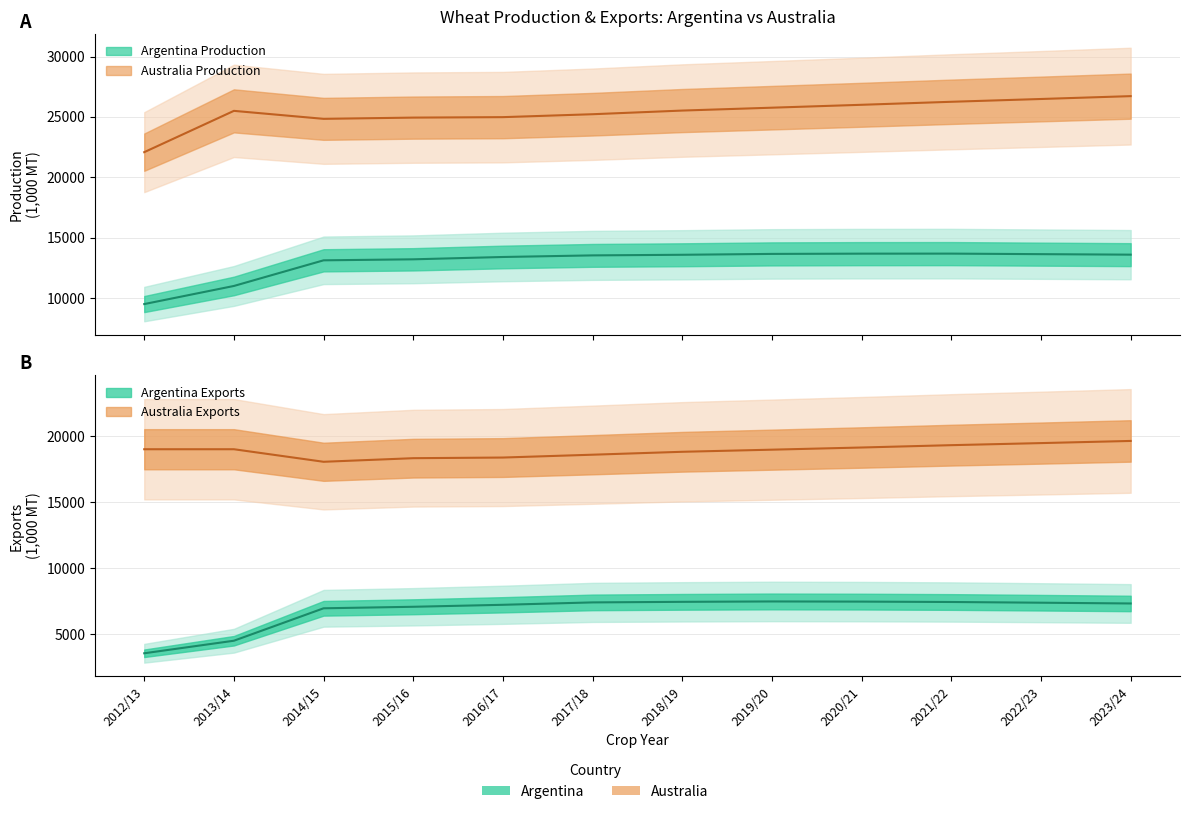

True or false: Australia Production and Australia Exports intersect in this chart.

False